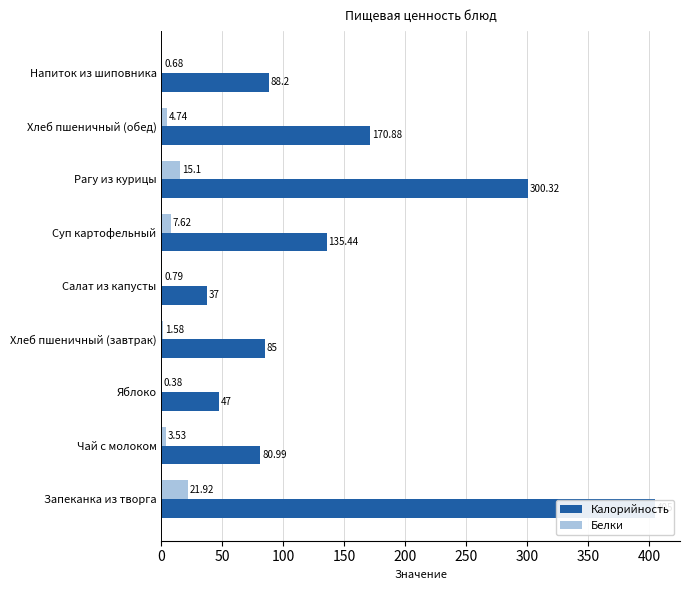

What are all the series names shown in the legend?

Калорийность, Белки